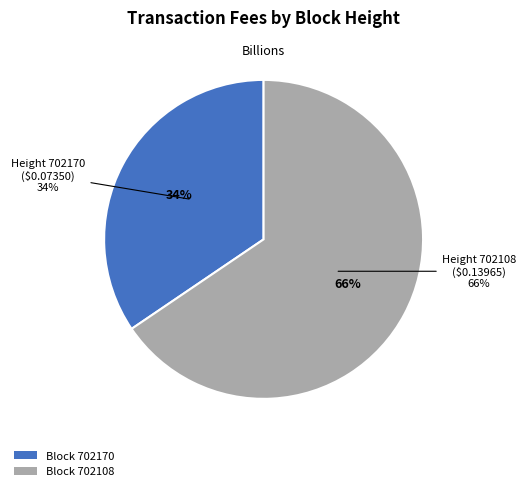

To the nearest percent, what is the difference between the largest and smallest slice percentages?

31%